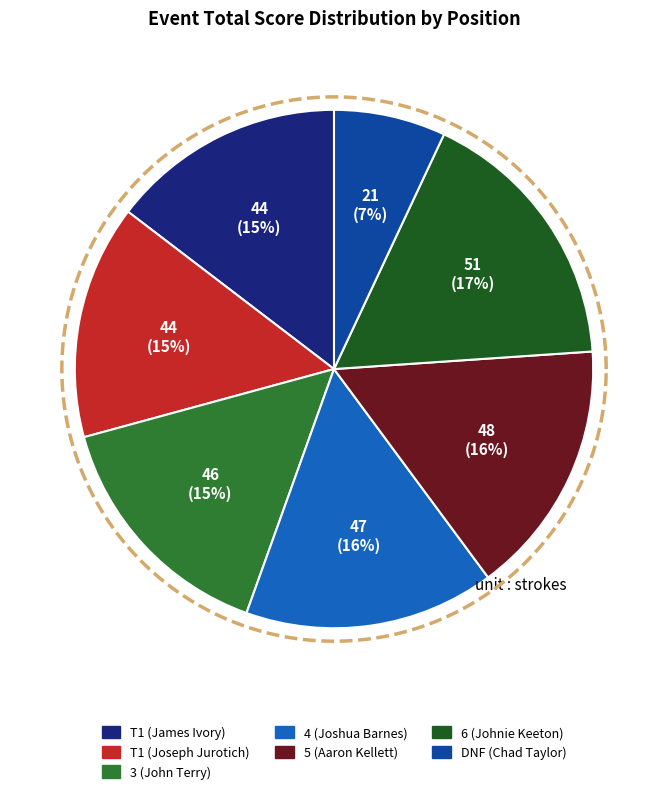

Which category has the biggest portion of the pie?

6 (Johnie Keeton)